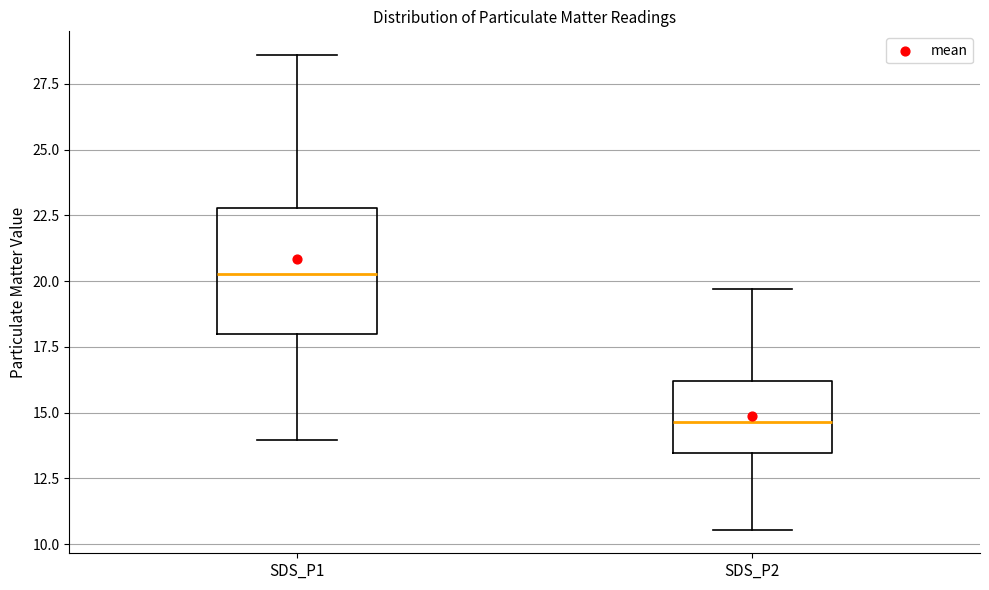

Where does the upper whisker of the box for SDS_P2 end on the y-axis? The values are not printed on the chart, so give them approximately, as read against the axis.

19.5